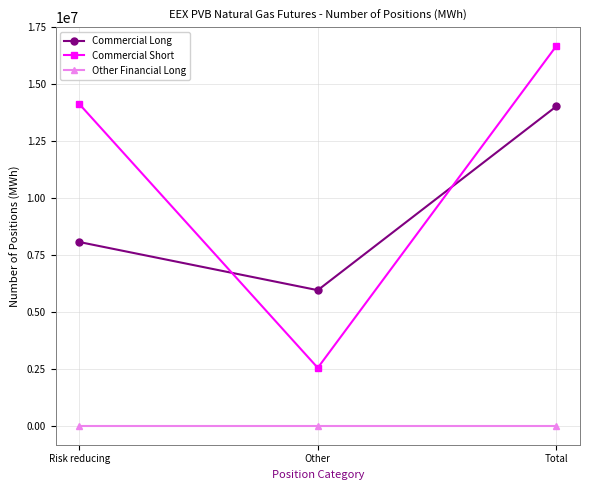

What are all the series names shown in the legend?

Commercial Long, Commercial Short, Other Financial Long